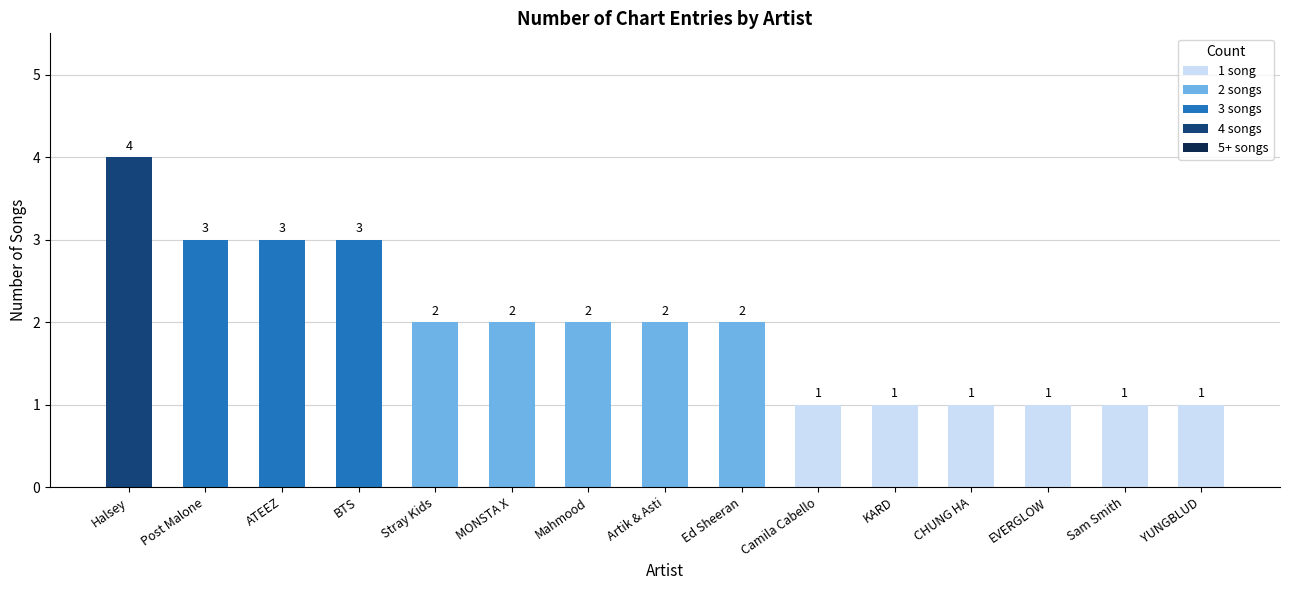

What is the sum of all values?

29